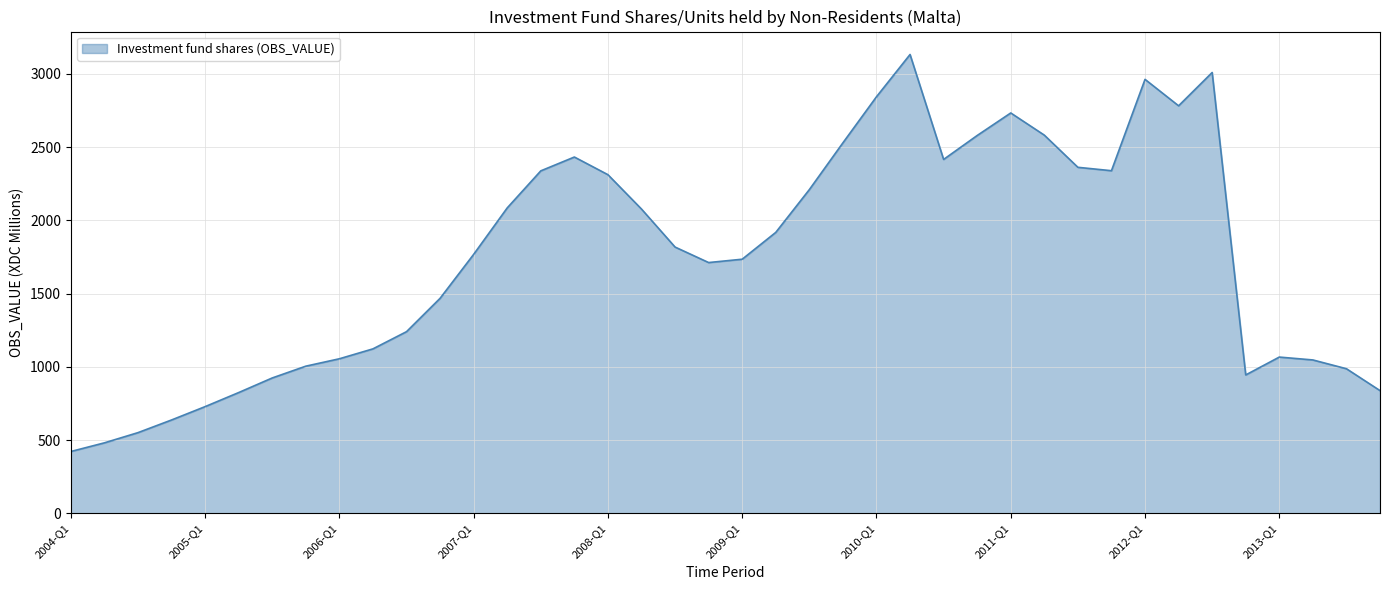

What is the minimum value shown in the chart?

422.1